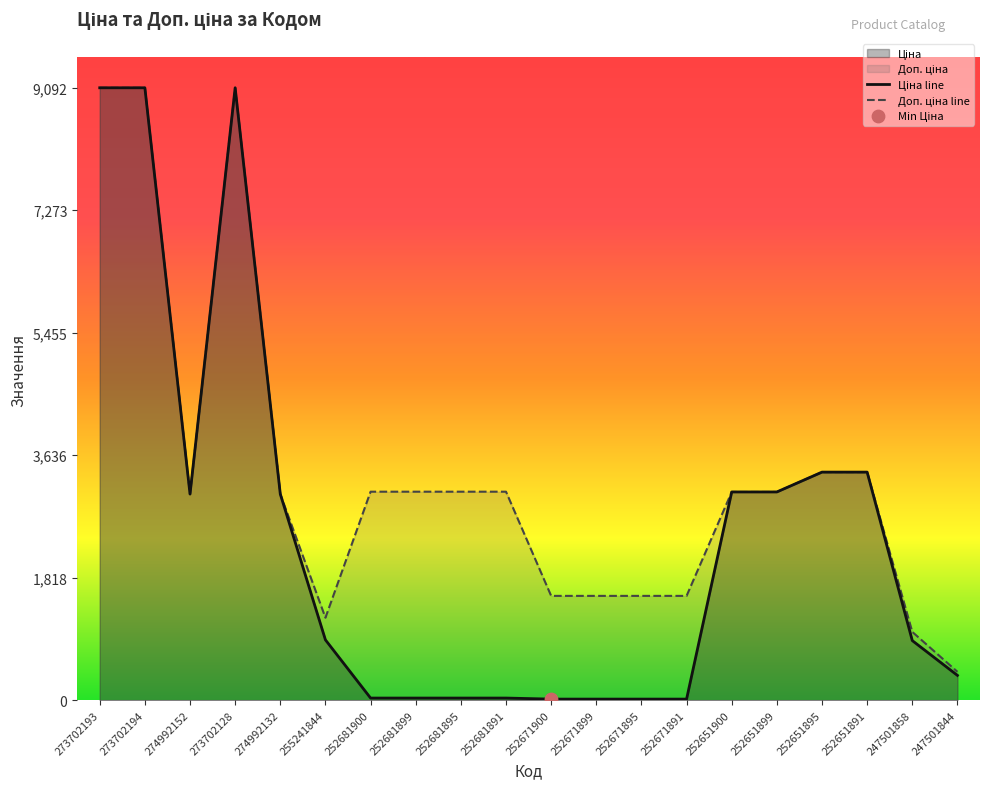

Which series has the widest spread of Y values?

Ціна